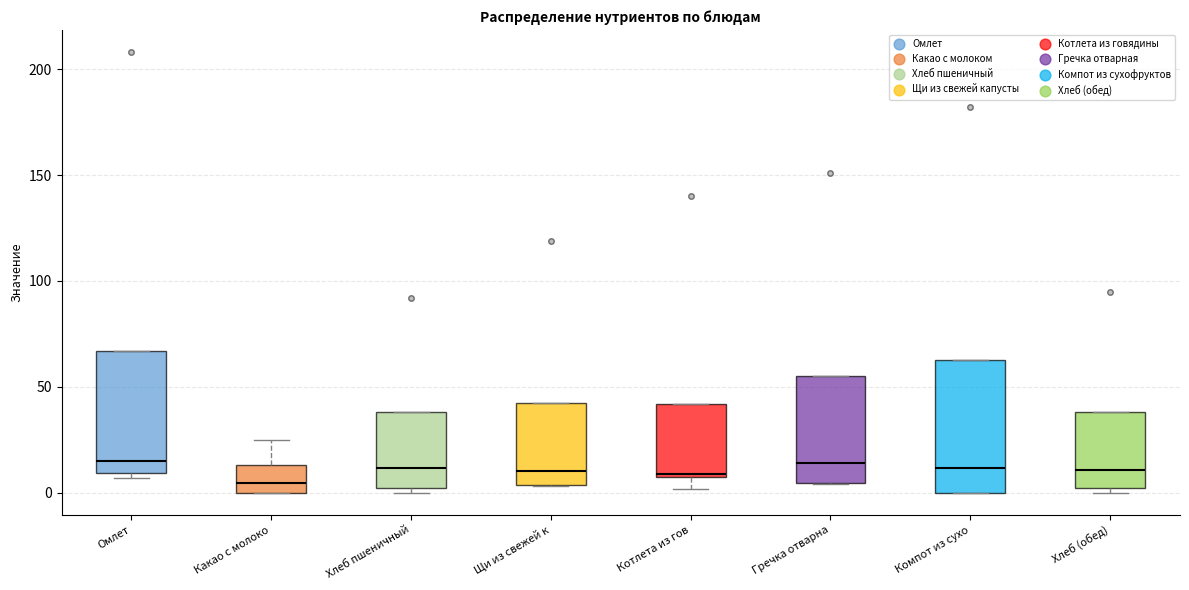

Reading left to right, transcribe this box plot: for each box, give where its median line is, the range the box spans, and where its two whiskers end, as read against the y-axis. The values are not printed on the chart, so give them approximately, as read against the axis.

Омлет: median 15, box 10 to 65, whiskers 5 to 65
Какао с молоко: median 5, box 0 to 15, whiskers 0 to 25
Хлеб пшеничный: median 10, box 0 to 40, whiskers 0 (just below the box's lower edge) to 40
Щи из свежей к: median 10, box 5 to 45, whiskers 5 to 45
Котлета из гов: median 10, box 5 to 40, whiskers 0 to 40
Гречка отварна: median 15, box 5 to 55, whiskers 5 to 55
Компот из сухо: median 10, box 0 to 65, whiskers 0 to 65
Хлеб (обед): median 10, box 0 to 40, whiskers 0 (just below the box's lower edge) to 40